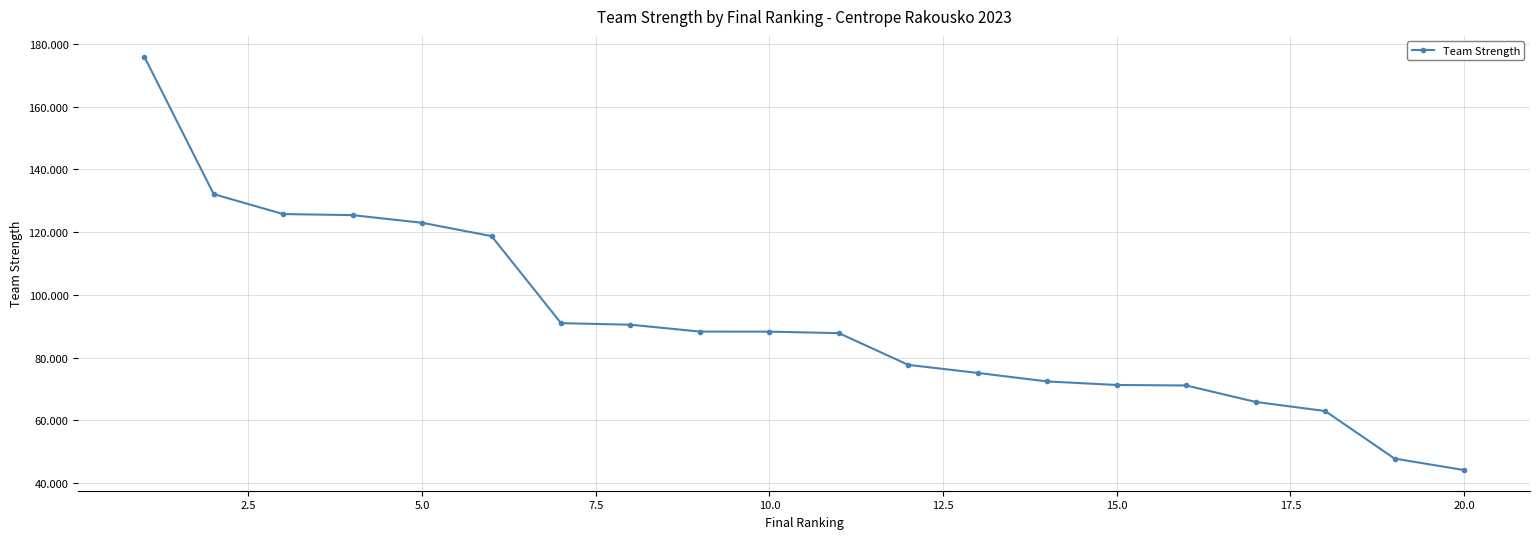

Count the number of categories in the chart.

20